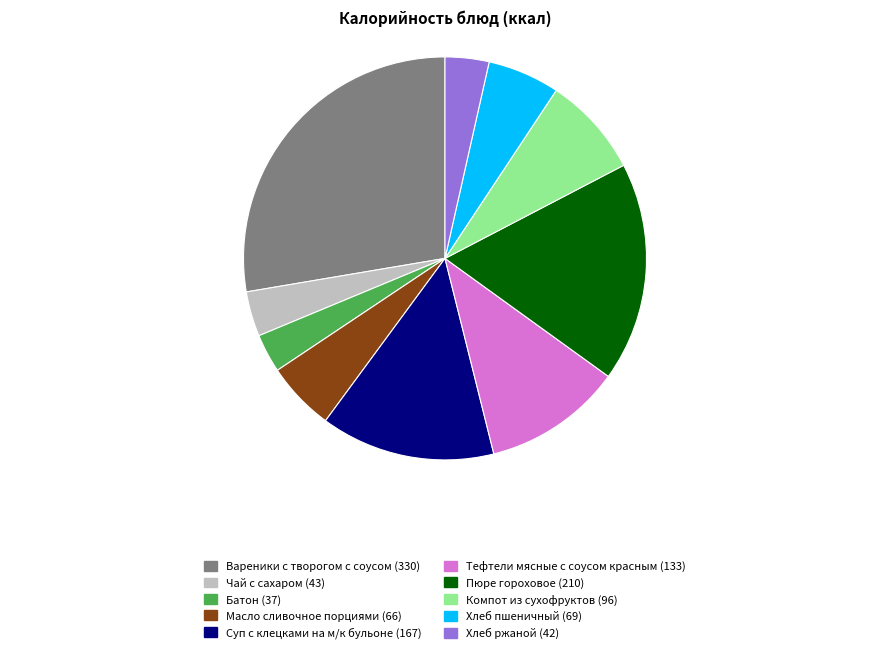

Between Батон and Суп с клецками на м/к бульоне, which is larger?

Суп с клецками на м/к бульоне